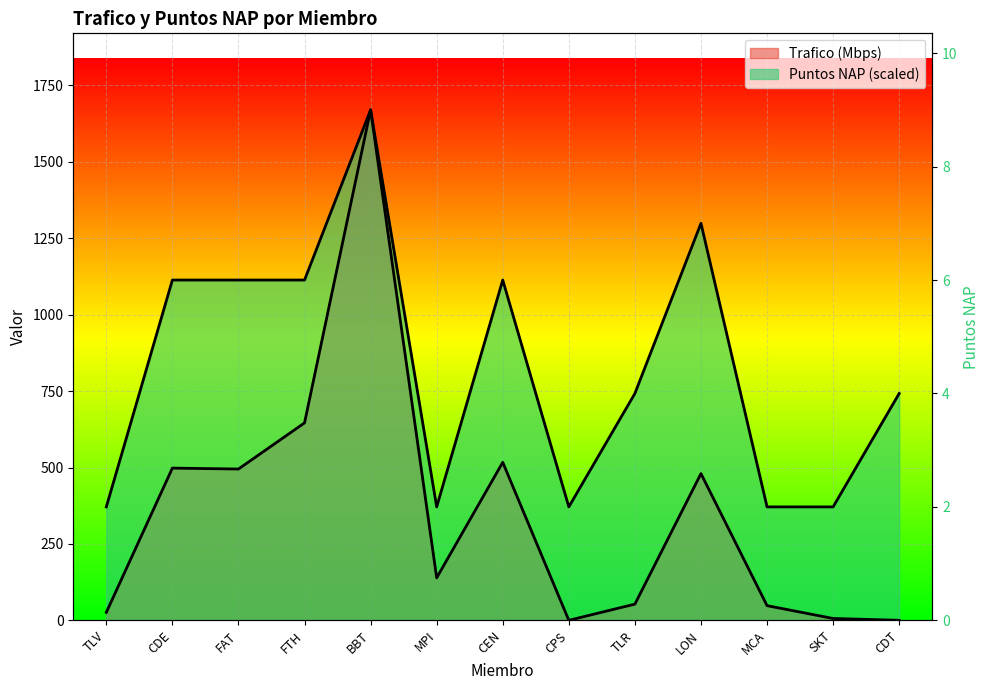

Rank the series by their average value, from lowest to highest.

Trafico (Mbps), Puntos NAP